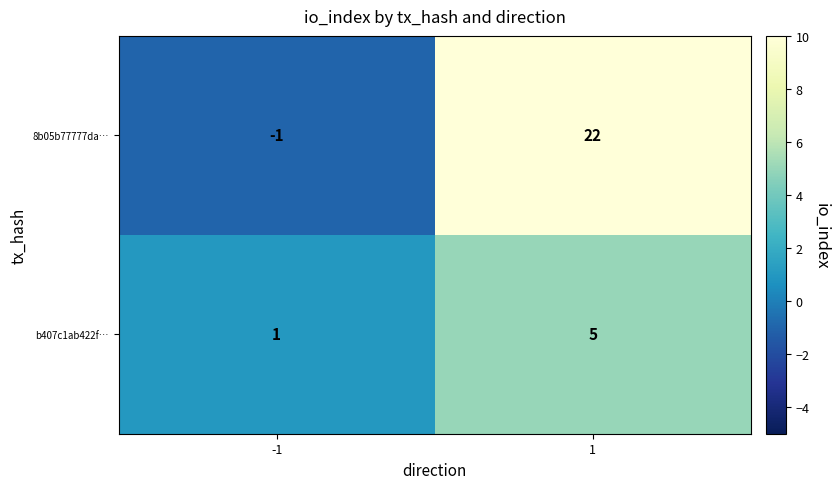

What is the maximum value shown in the chart?

22